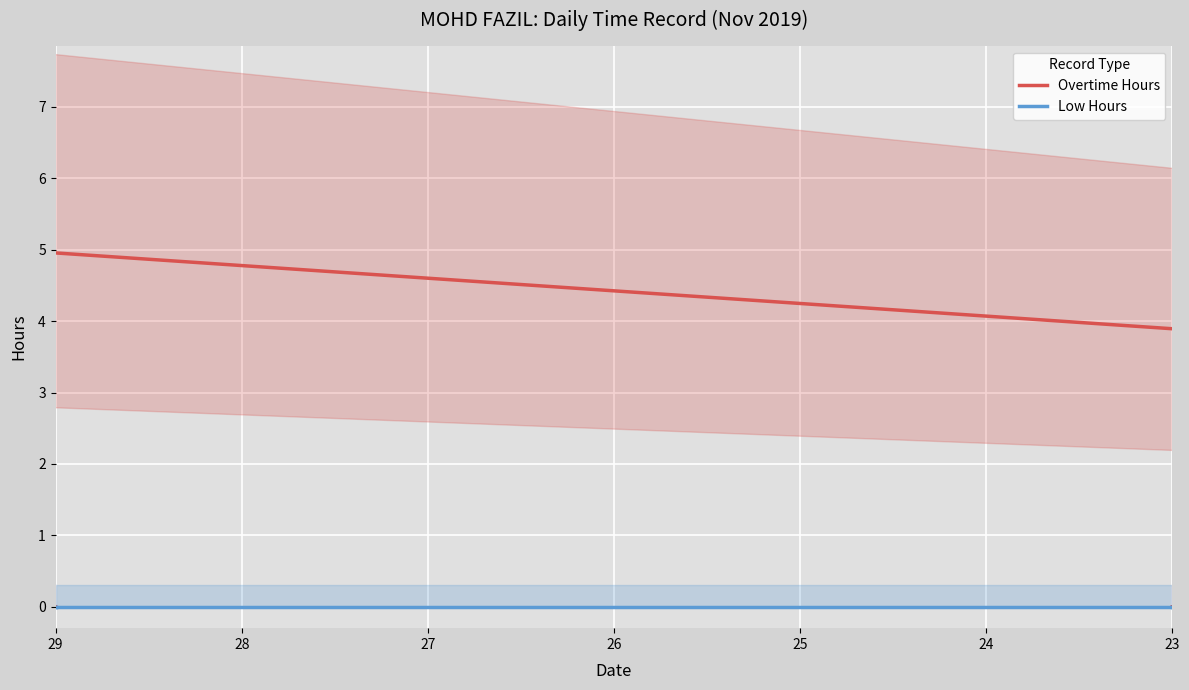

Is it true that Overtime Hours equals -1.9 at 28?

False